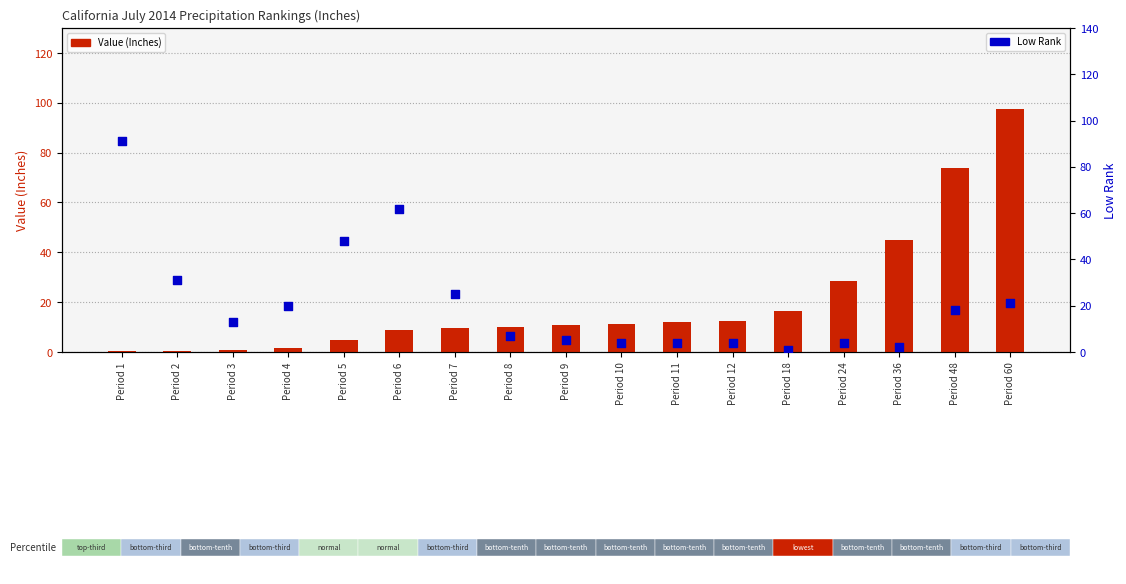

Is the value of Value (Inches) at Period 18 greater than the value of Low Rank at Period 24?

Yes